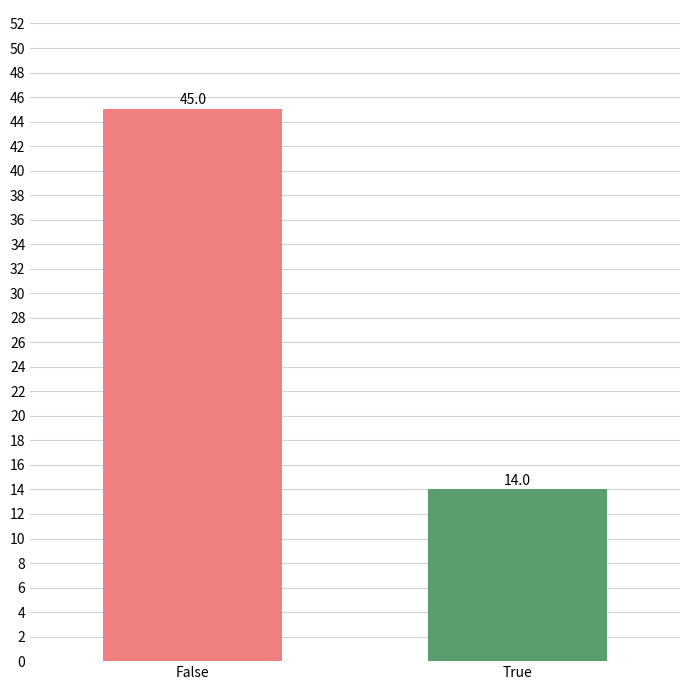

Which category has the highest value across all series?

False